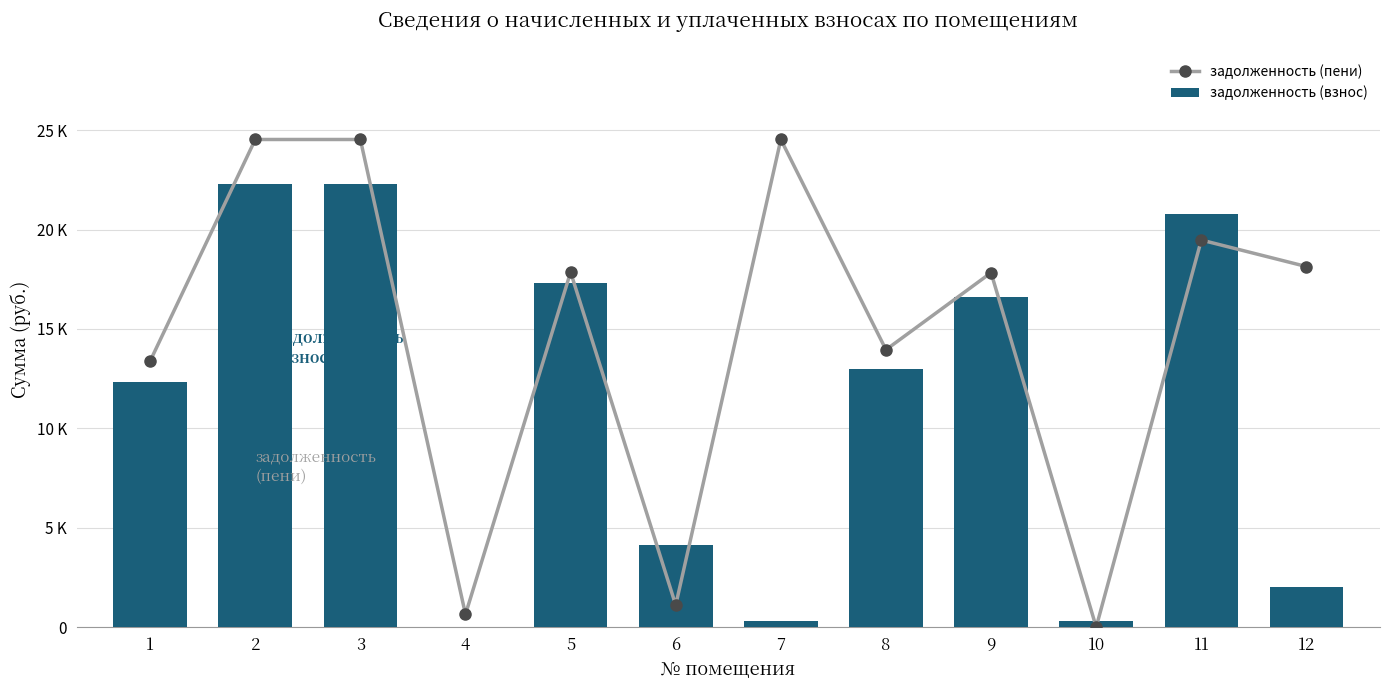

How many series are shown in this chart?

2